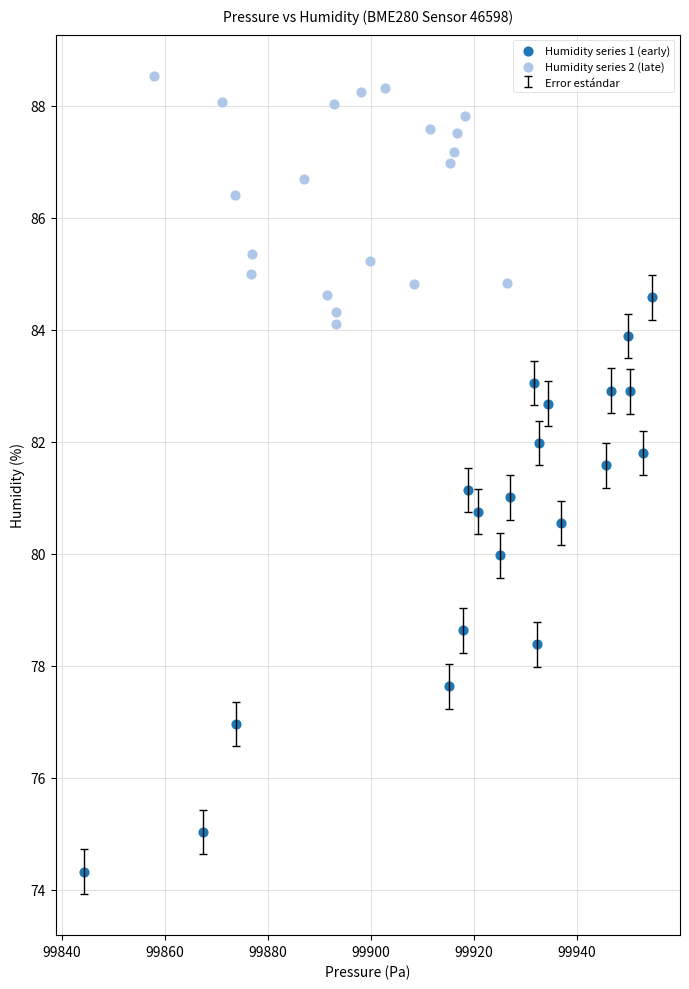

Which series has the widest spread of Y values?

Humidity series 1 (early)